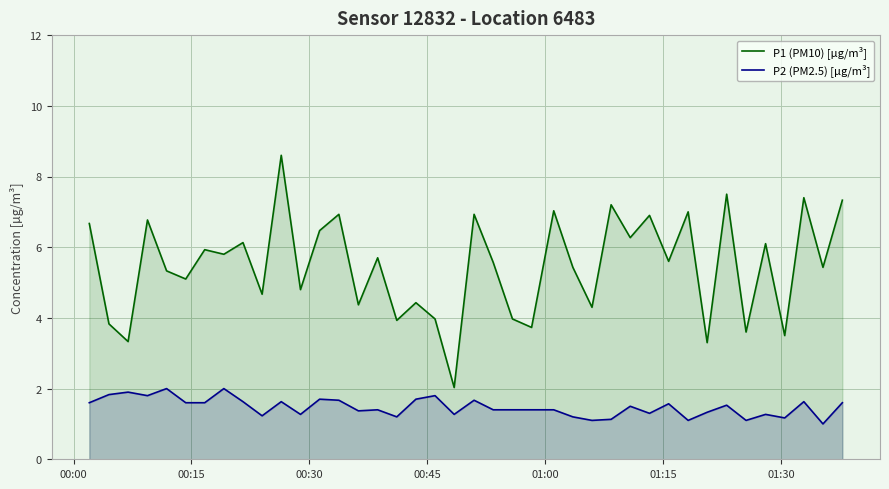

List the series in order of their peak value, highest first.

P1 (PM10) [µg/m³], P2 (PM2.5) [µg/m³]